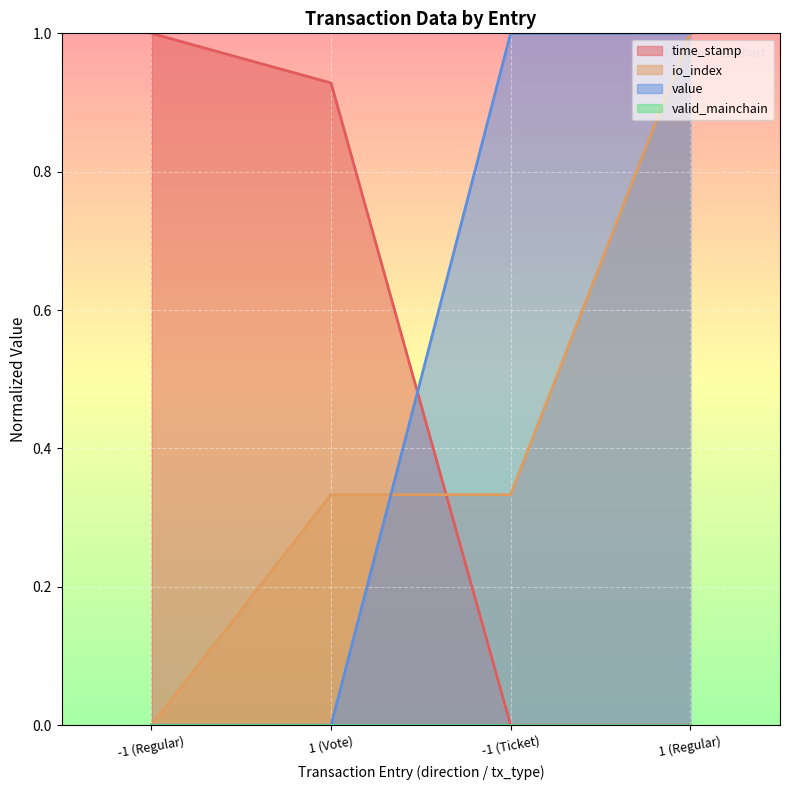

Which series has the largest range (max minus min)?

time_stamp